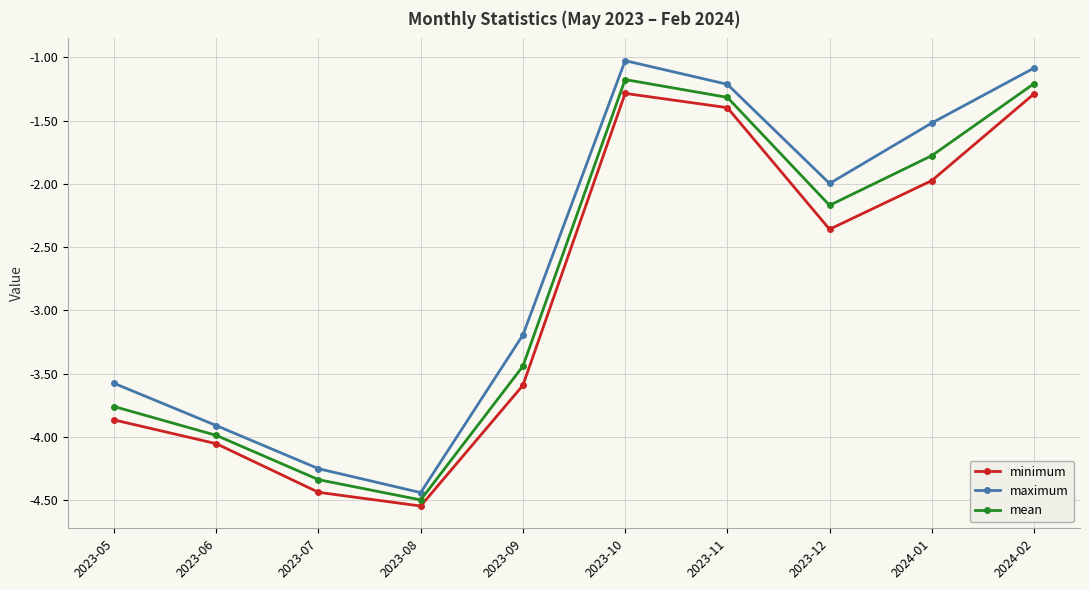

Which series has the widest spread of values?

maximum